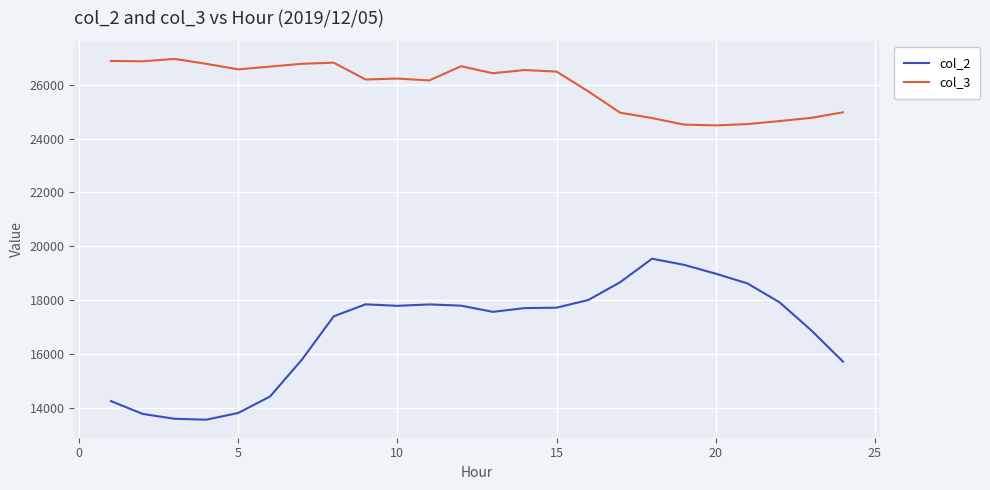

Which series has the largest total across all categories?

col_3